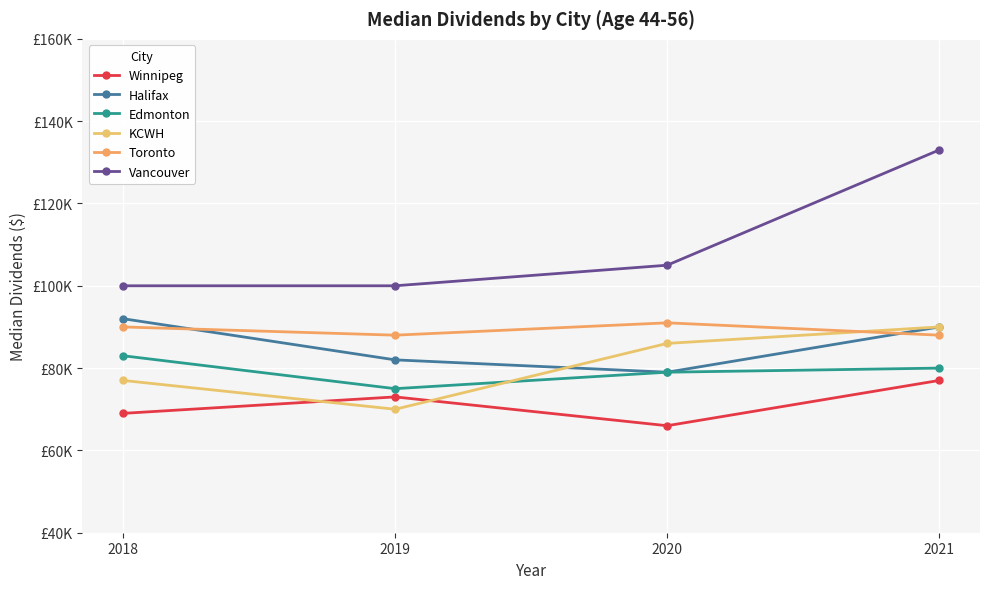

Is this an area chart (filled region under the line)?

No